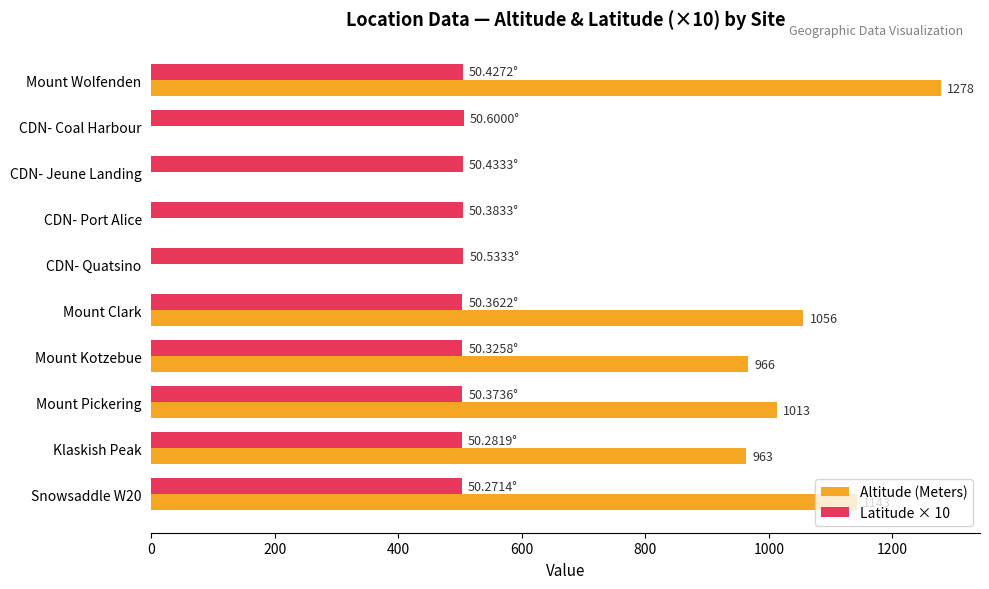

Which series has the largest total across all categories?

Altitude (Meters)